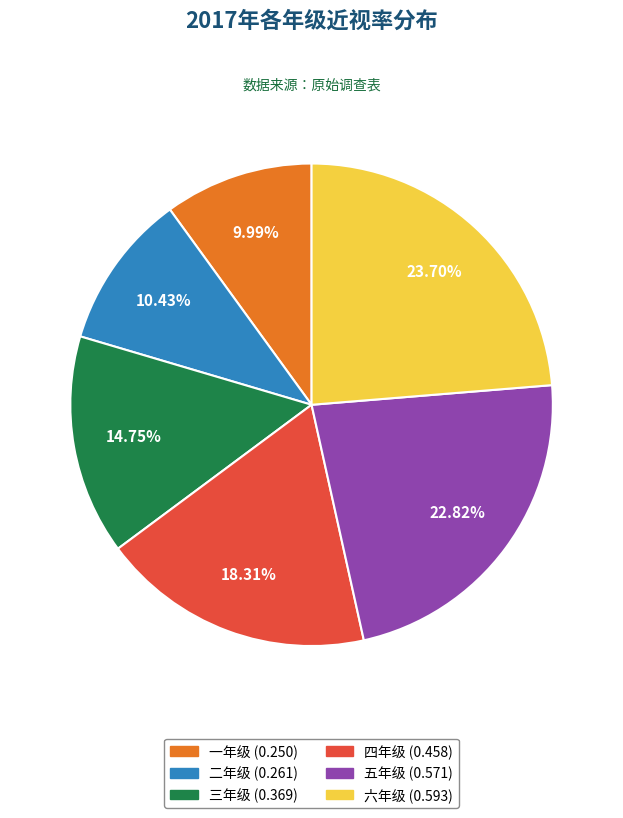

The 五年级 slice represents 10% of the pie. True or false?

False